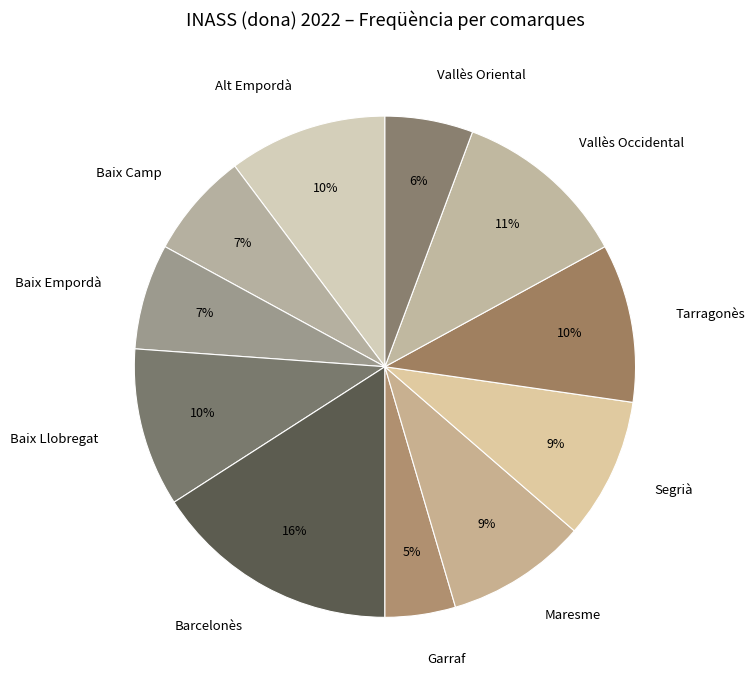

Is it true that Alt Empordà is 21% of the pie?

False